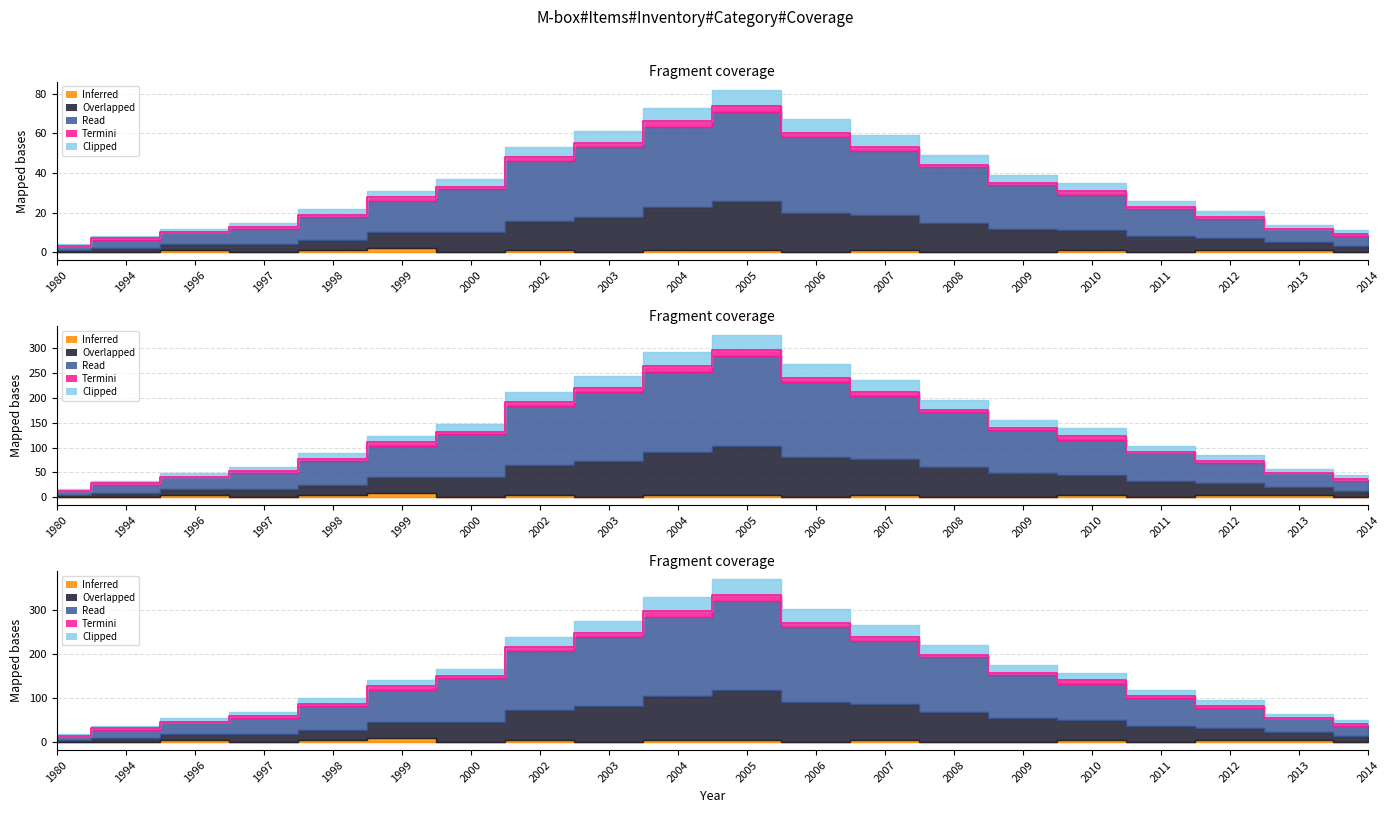

In Clipped, how many points are higher than both neighbors (excluding endpoints)?

1